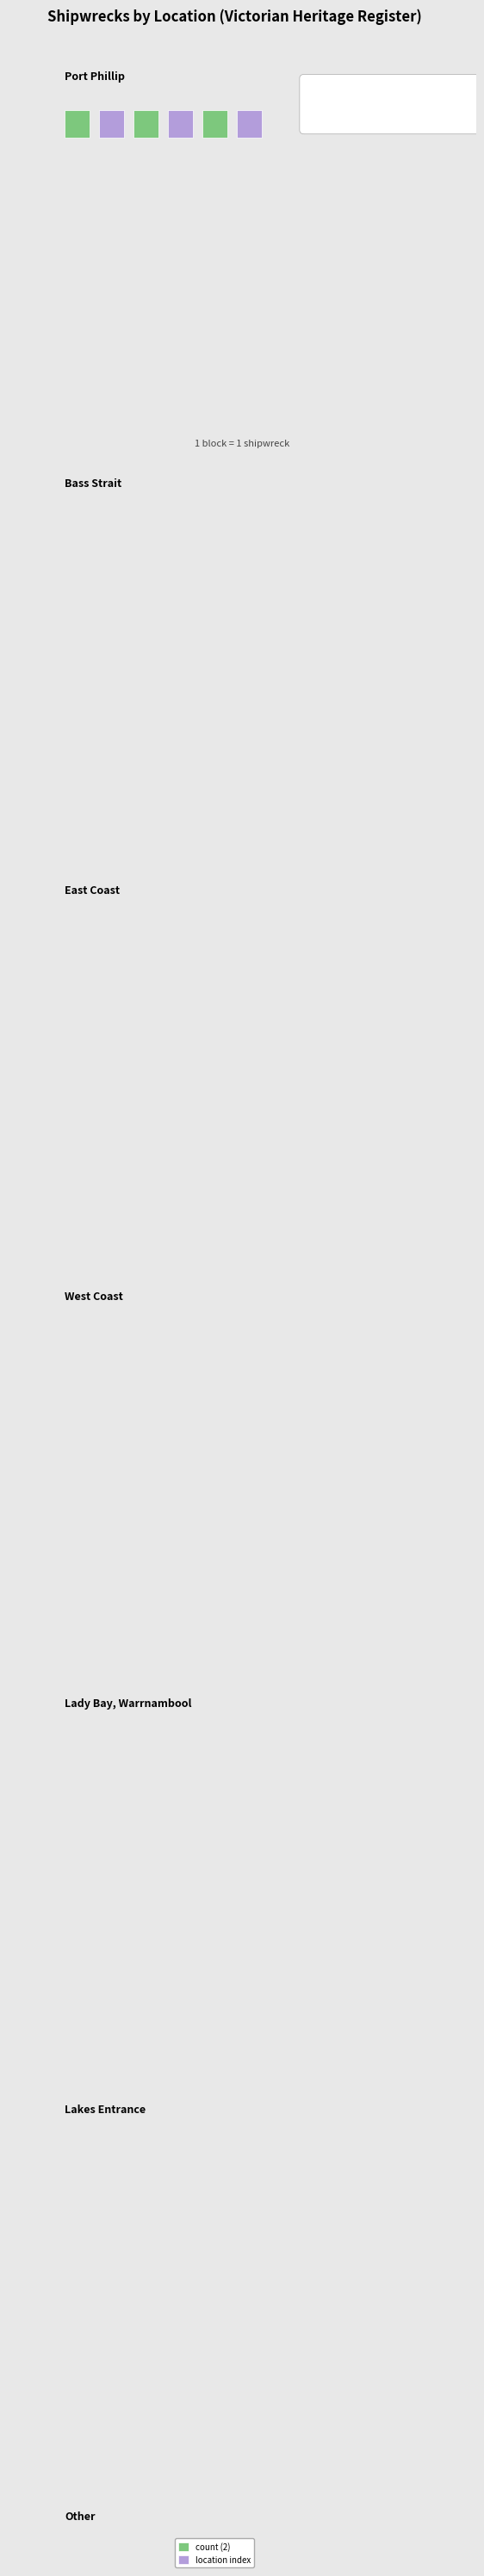

Rank the categories by value from lowest to highest.

Lady Bay, Warrnambool, Lakes Entrance, Other, West Coast, Bass Strait, East Coast, Port Phillip